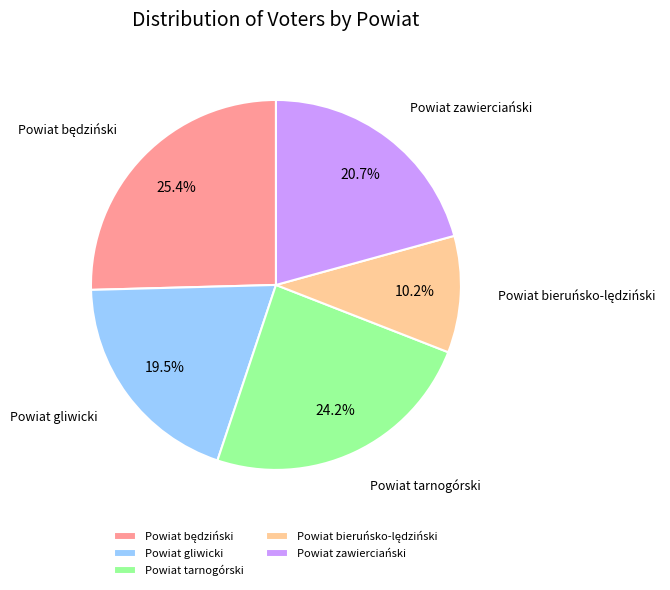

What percentage is NOT represented by Powiat tarnogórski?

75.8%